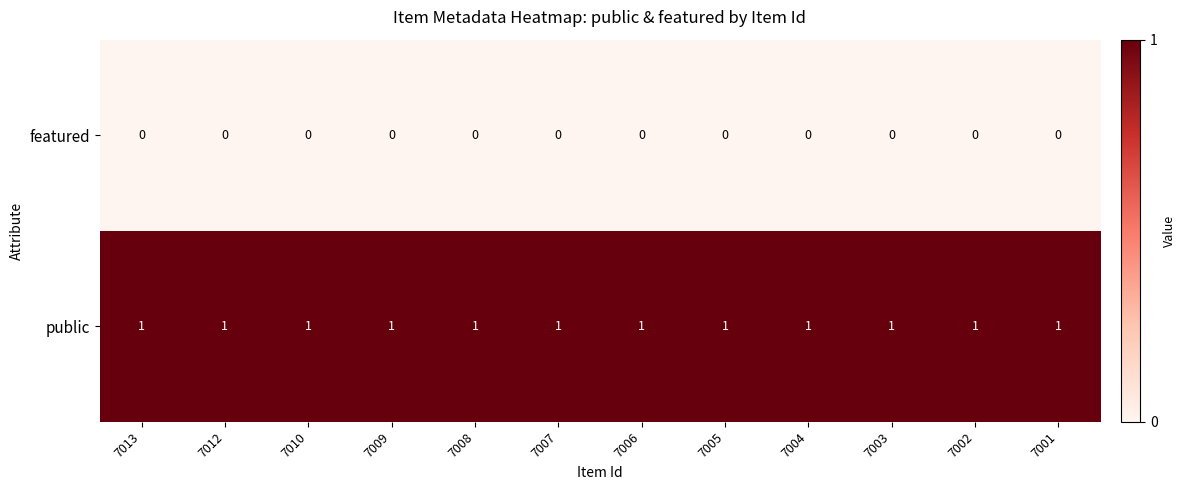

Count the number of categories in the chart.

12